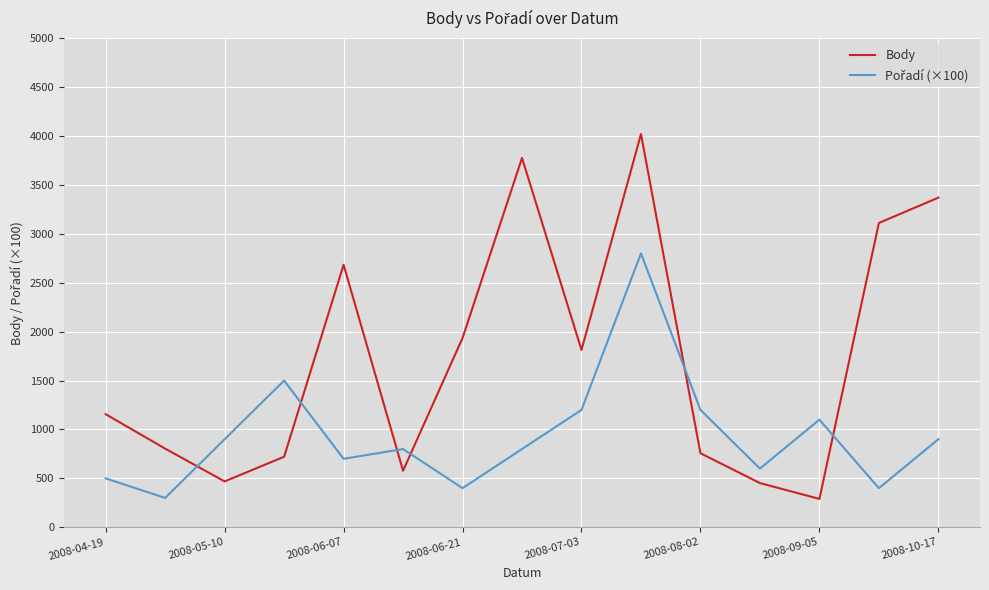

What is the smallest value displayed?

290